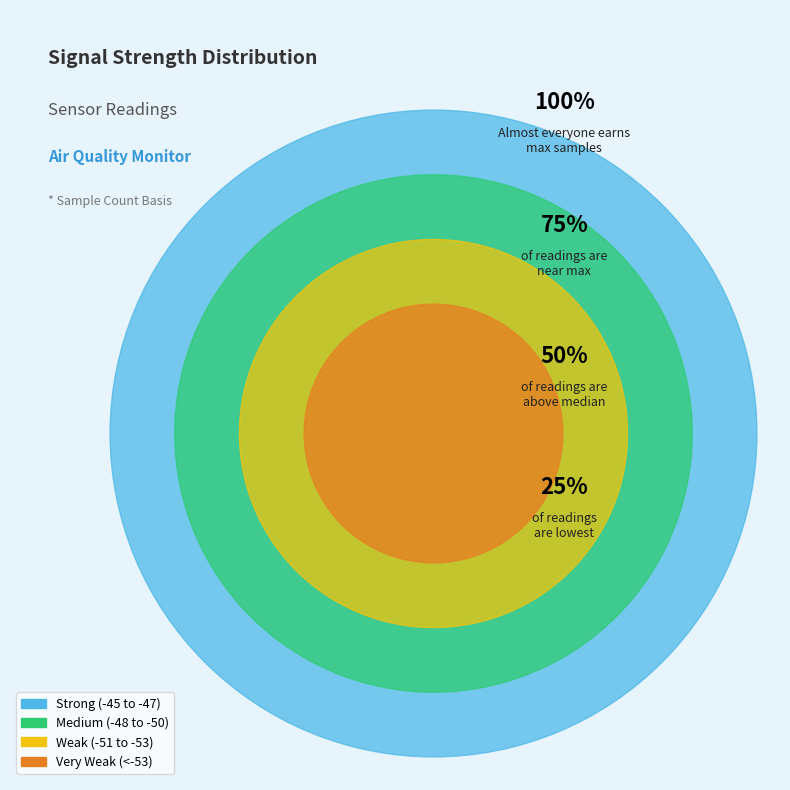

Is the sum of -46 and -47 greater than half?

No